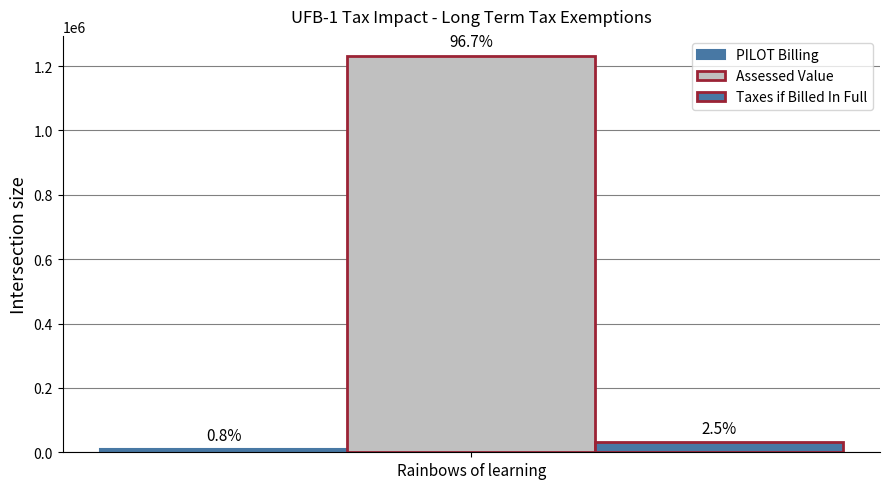

Does the chart contain any negative values?

No